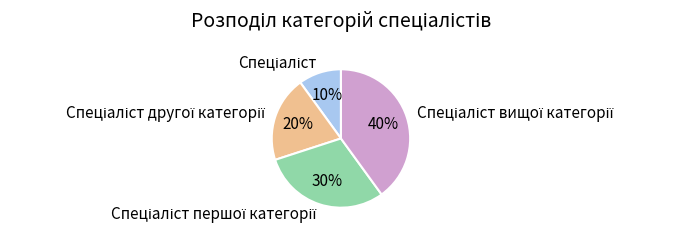

Does any single category account for the majority?

No